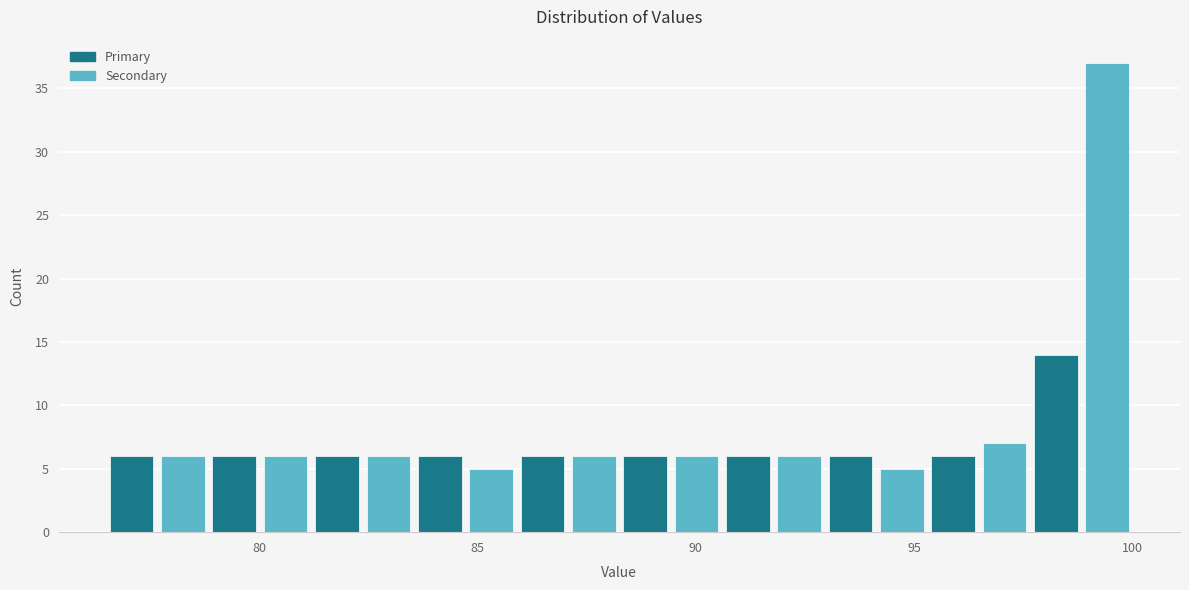

Around what value on the x-axis is the tallest bar? Give the approximate position of its centre, as read against the axis.

99.5